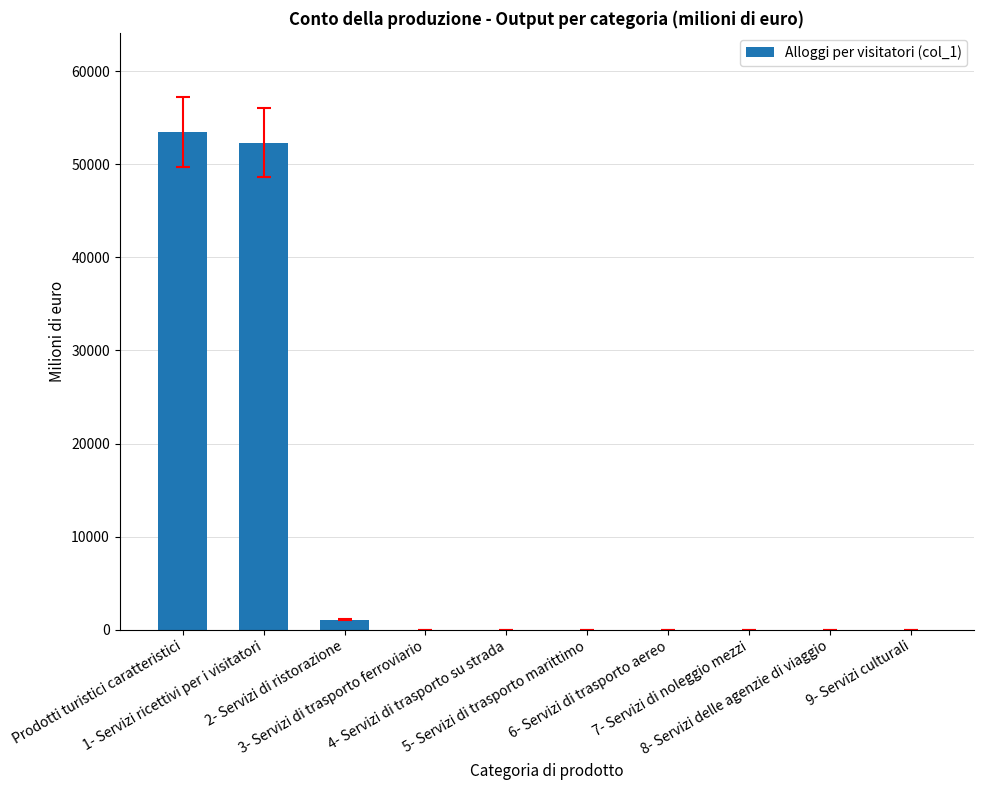

Are the bars horizontal?

No